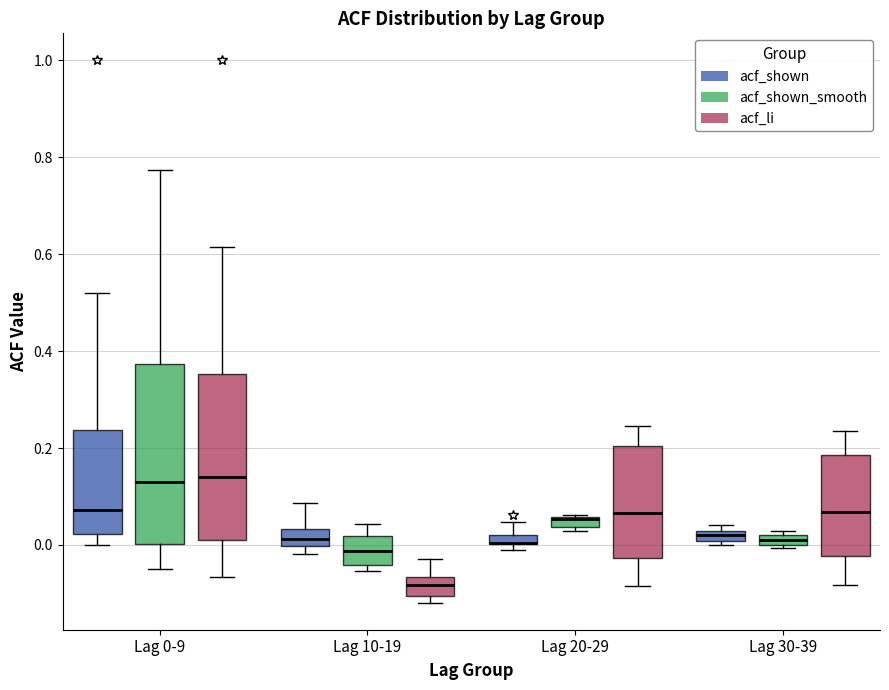

Which box is the tallest, from its lower edge to its upper edge?

Lag 0-9 (acf_shown_smooth)